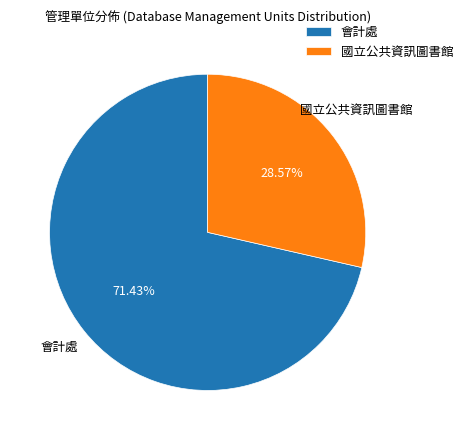

To the nearest percent, what is the difference between the 會計處 and 國立公共資訊圖書館 slice percentages?

43%